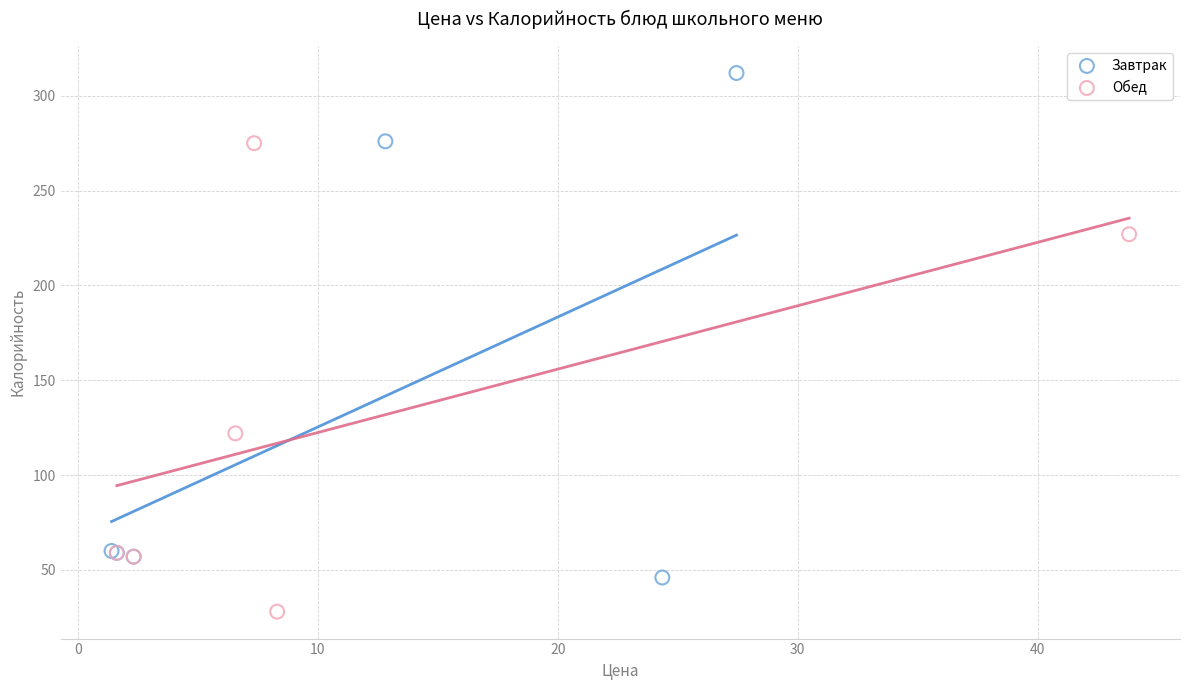

What are all the series names shown in the legend?

Завтрак, Обед